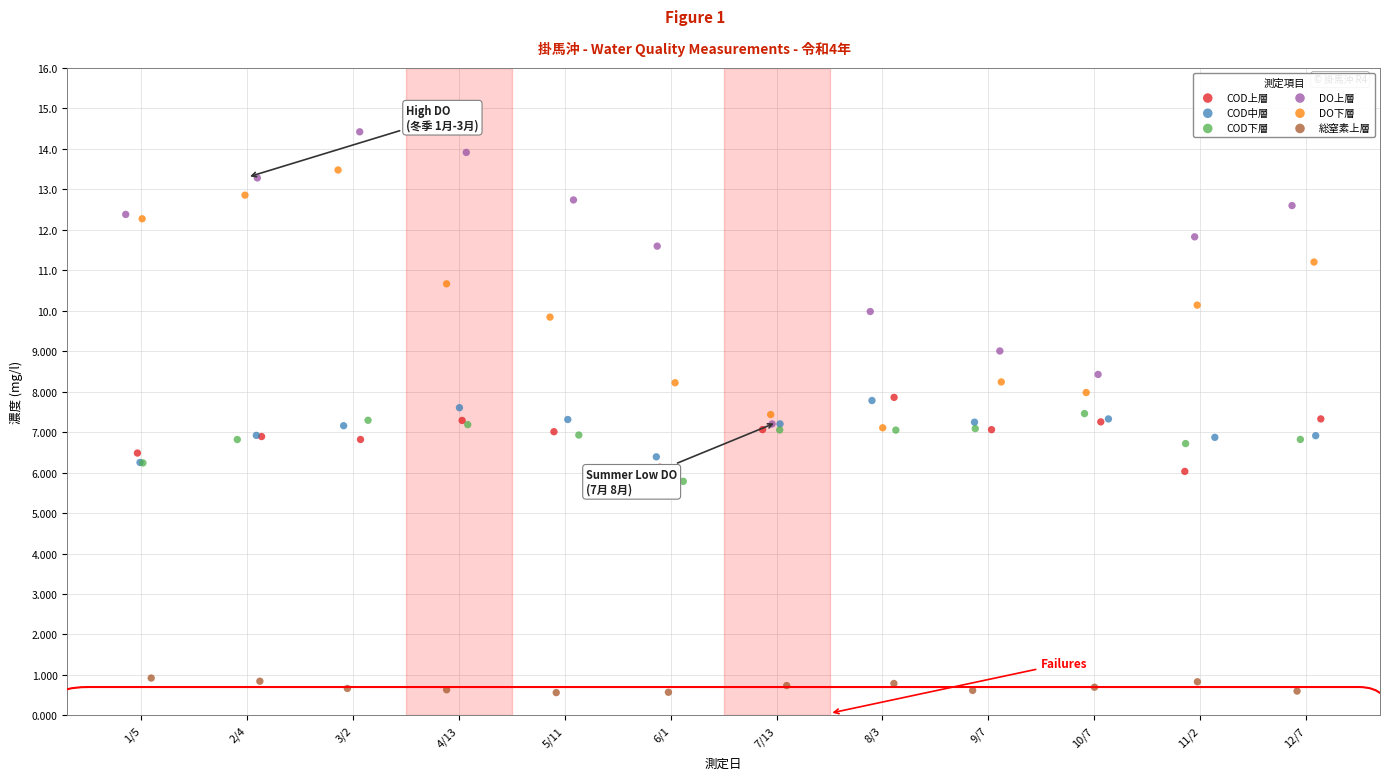

Which series reaches the maximum Y coordinate?

DO上層